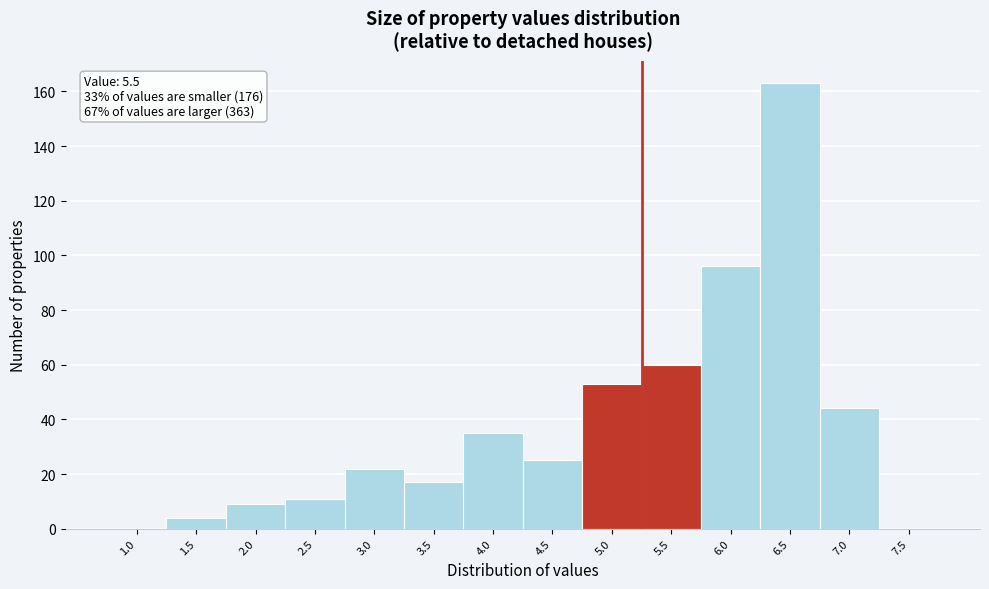

Reading left to right, transcribe all the data shown in this chart.

1.0=0	1.5=4	2.0=9	2.5=11	3.0=22	3.5=17	4.0=35	4.5=25	5.0=53	5.5=60	6.0=96	6.5=163	7.0=44	7.5=0